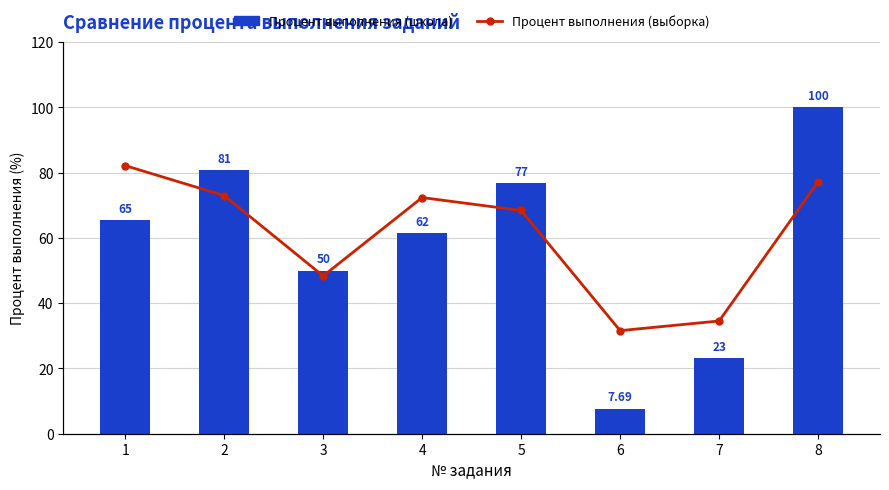

Between 2 and 6, which series saw the biggest shift?

Процент выполнения (школа)